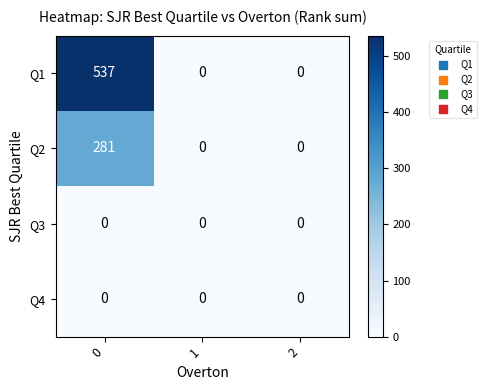

Reading left to right, transcribe all the data shown in this chart.

Q1: 0=537	1=0	2=0
Q2: 0=281	1=0	2=0
Q3: 0=0	1=0	2=0
Q4: 0=0	1=0	2=0